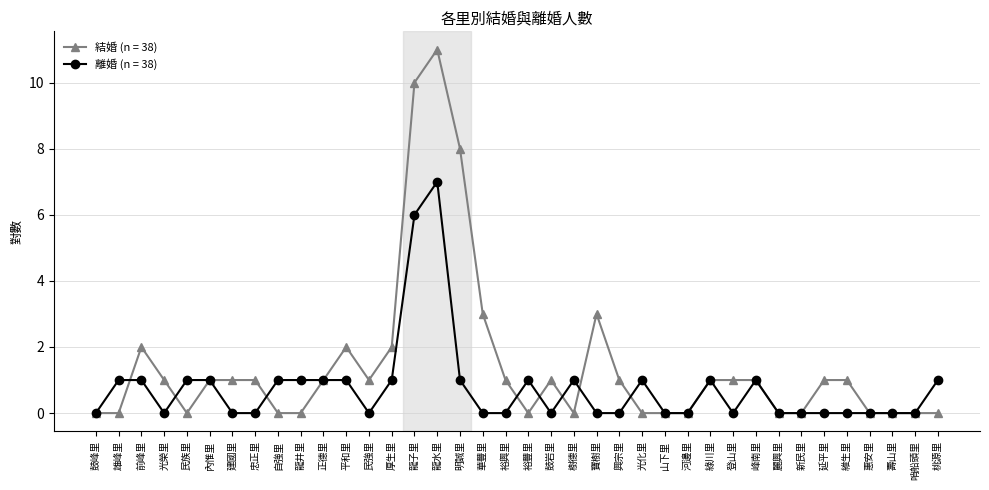

At which category does 離婚 (n = 38) reach its first local valley?

光榮里